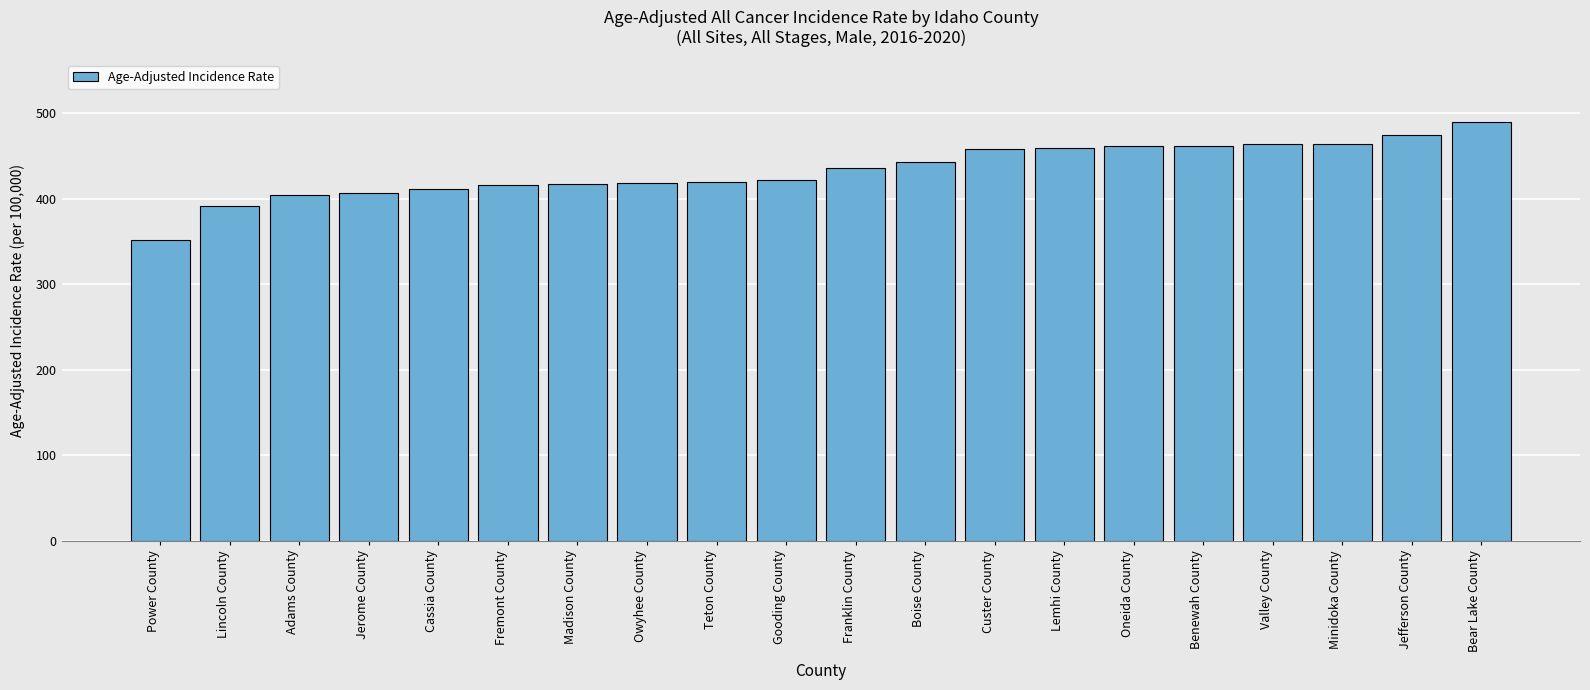

What is the label of the 10th bar from the right?

Franklin County